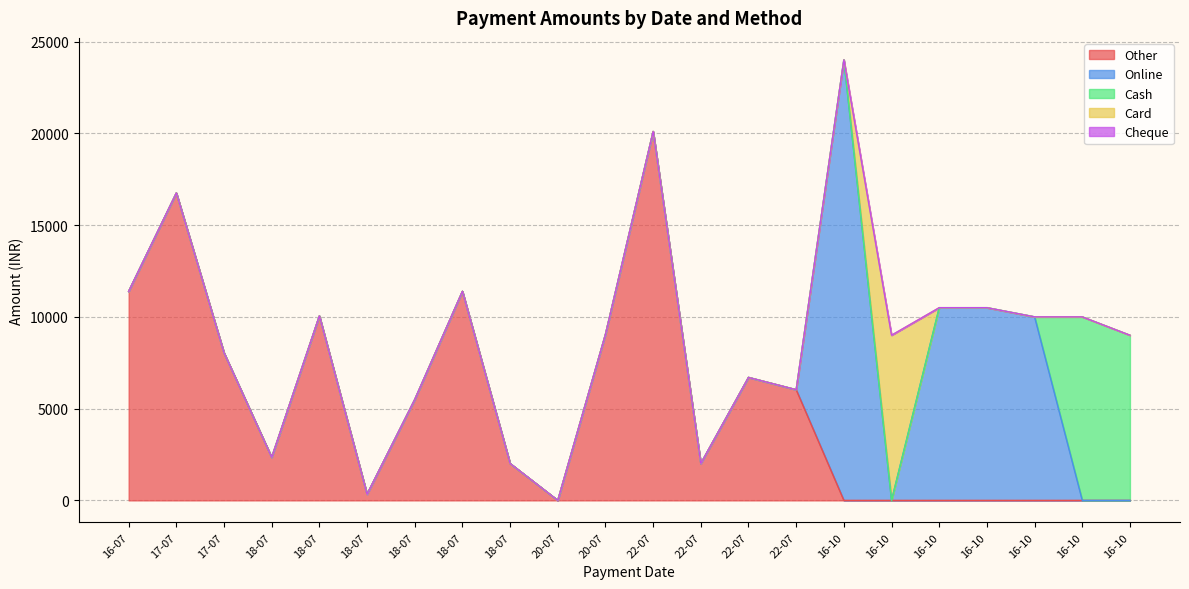

Rank the series by their maximum value, from lowest to highest.

Cheque, Card, Cash, Other, Online